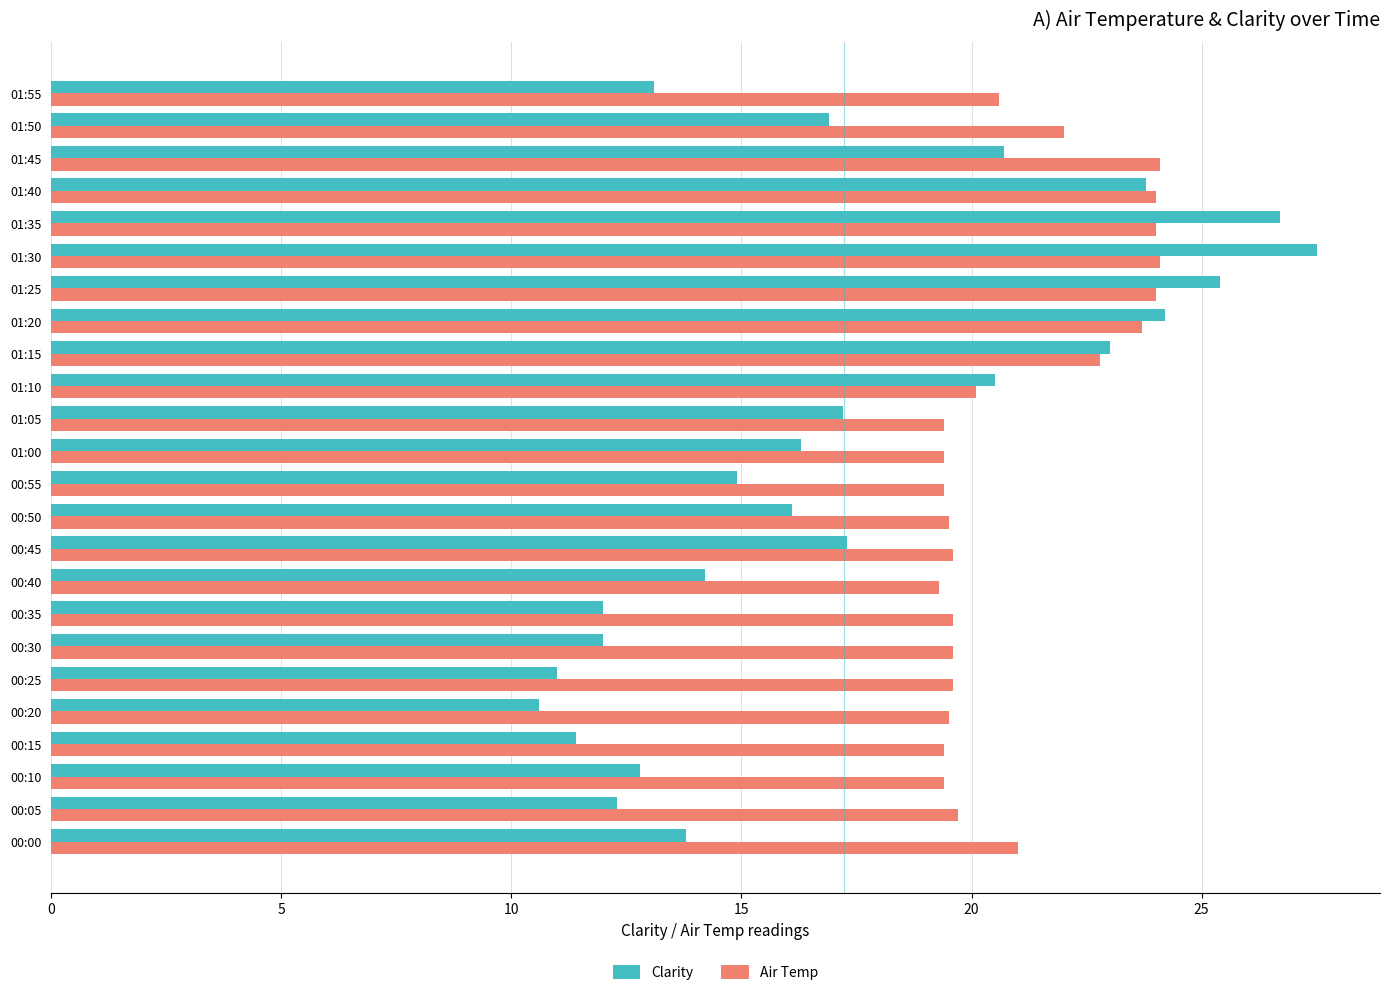

What is the sum of the Clarity values at 01:30 and 01:20?

51.7